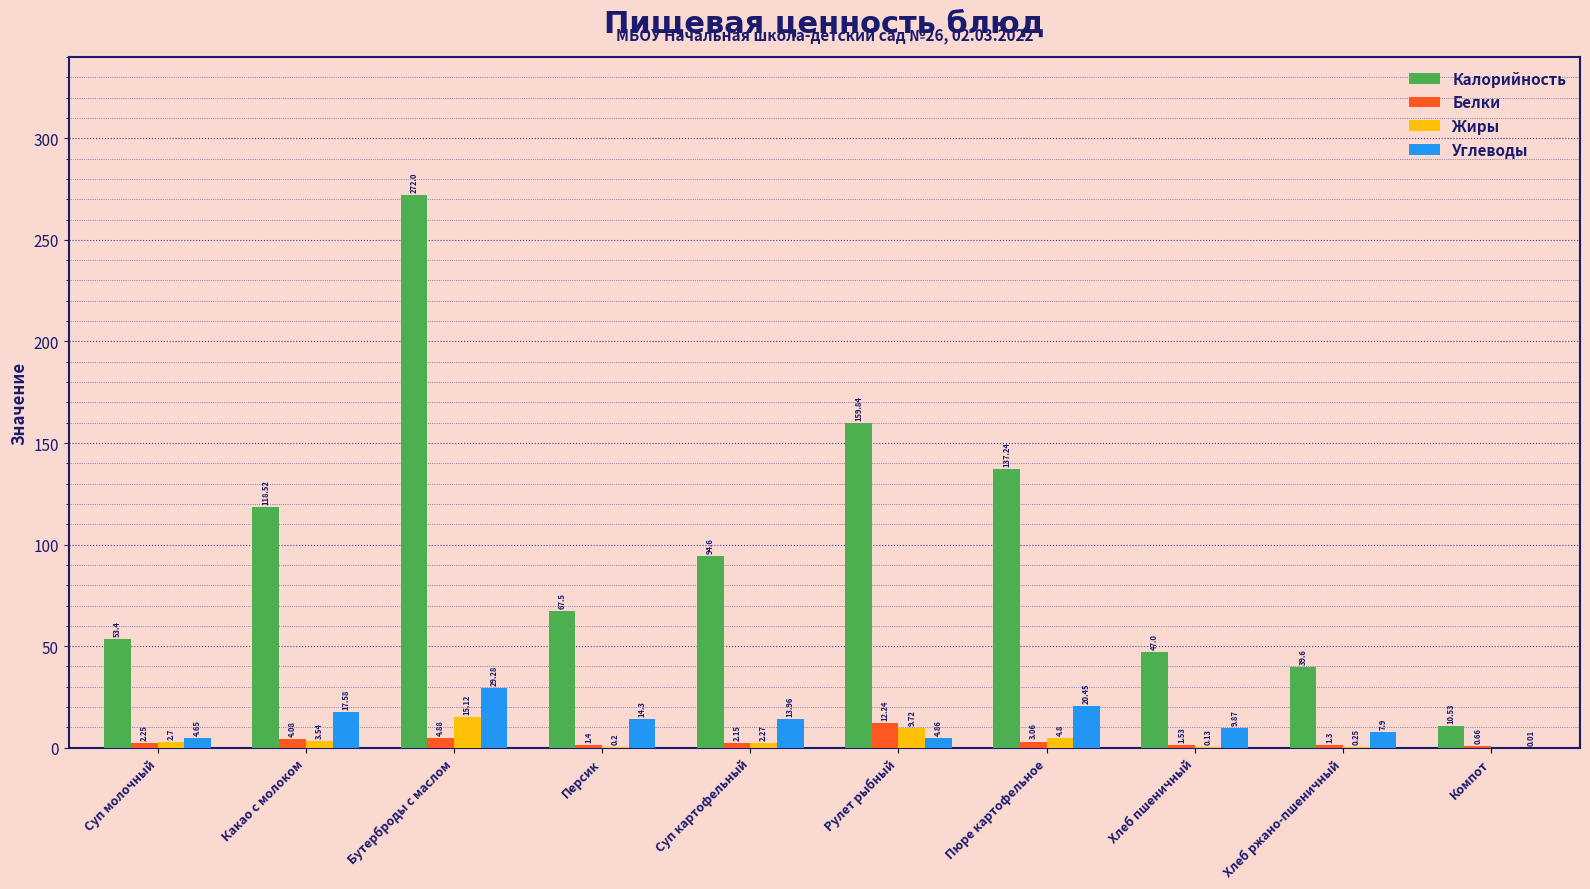

Which series changed the most between Персик and Хлеб пшеничный?

Калорийность